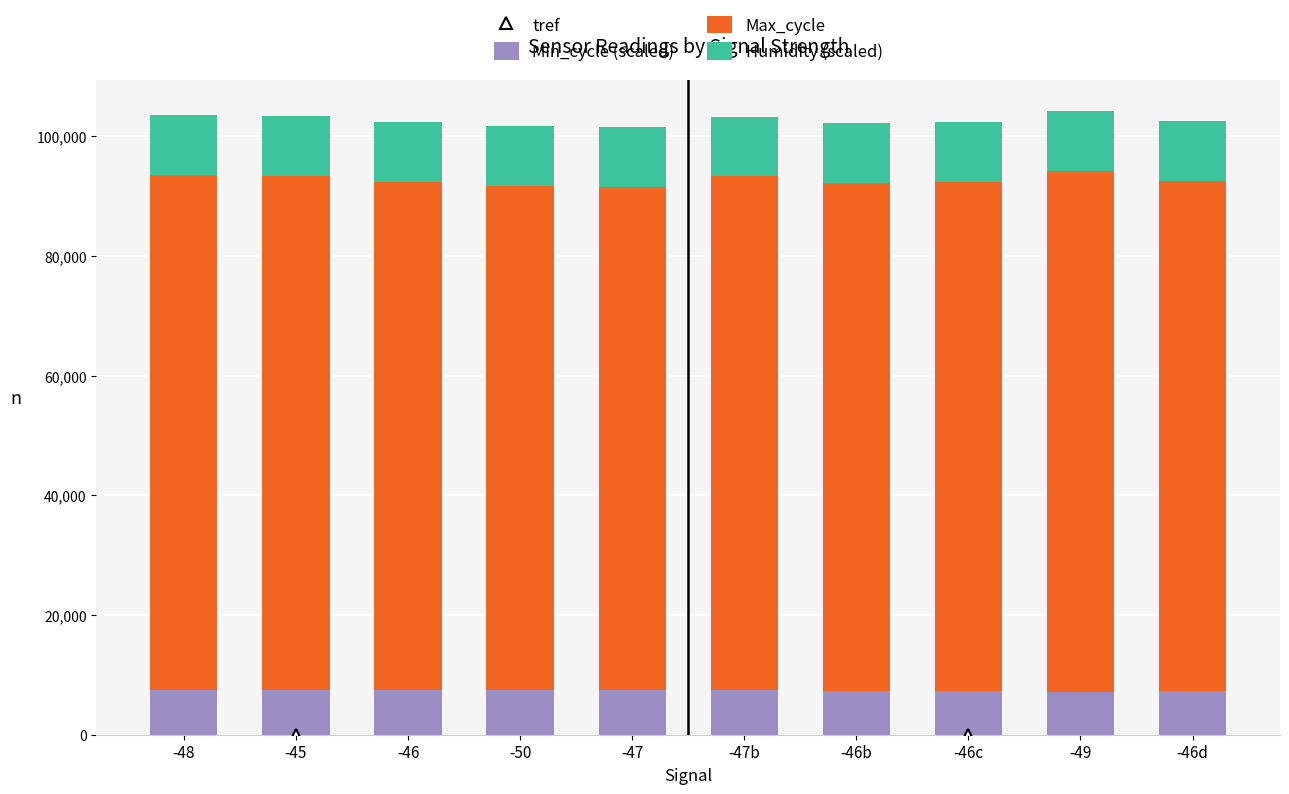

Count the Min_cycle (scaled) values in the range 7300 to 7500.

9